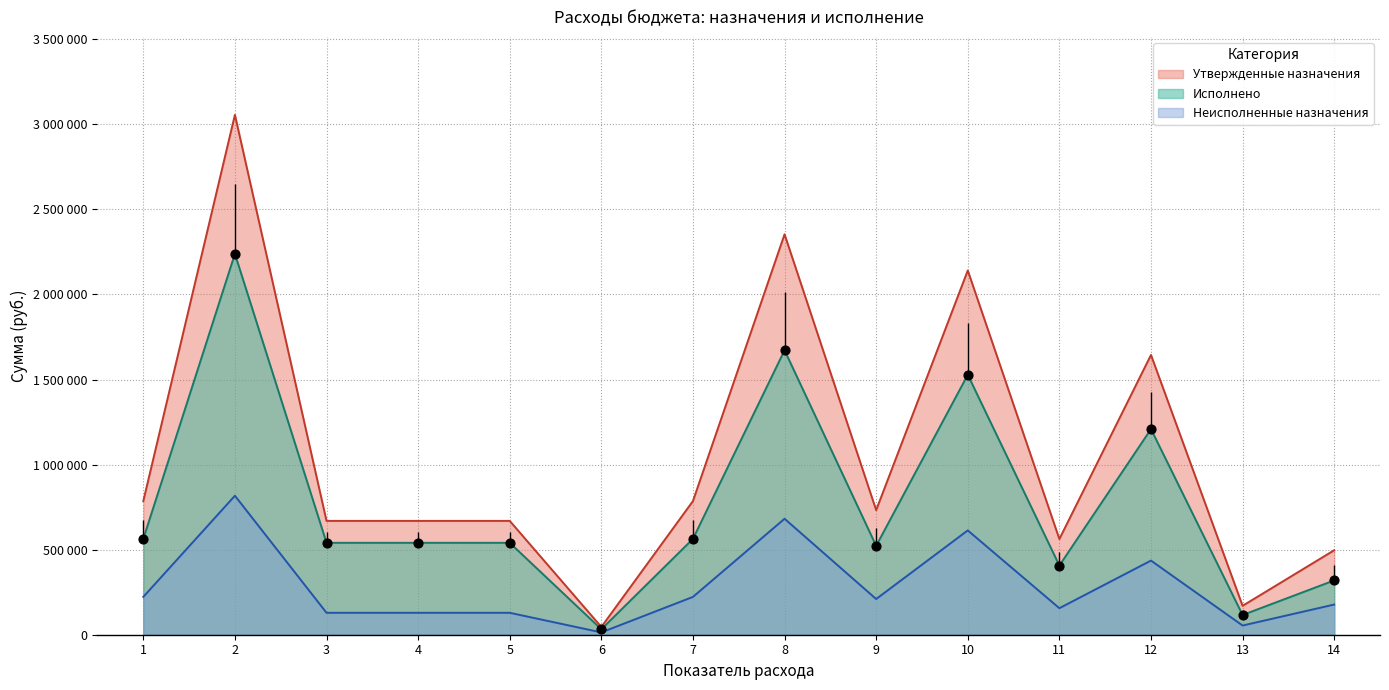

Which series has the largest total across all categories?

Утвержденные назначения